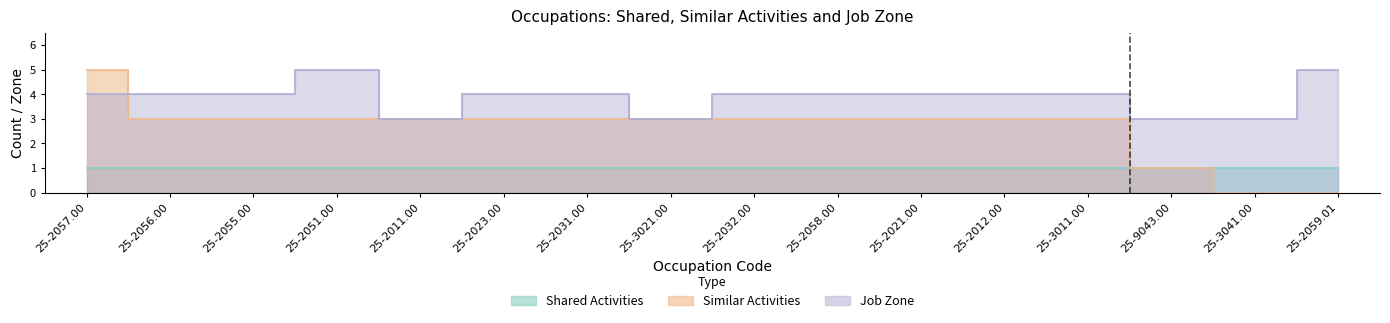

What is the maximum value shown in the chart?

5